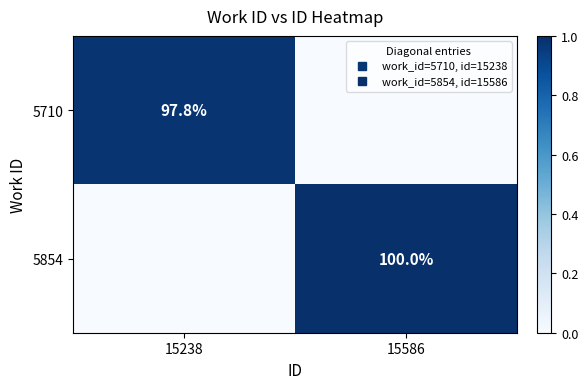

What is the approximate value of 5710 at 15238?

1.0